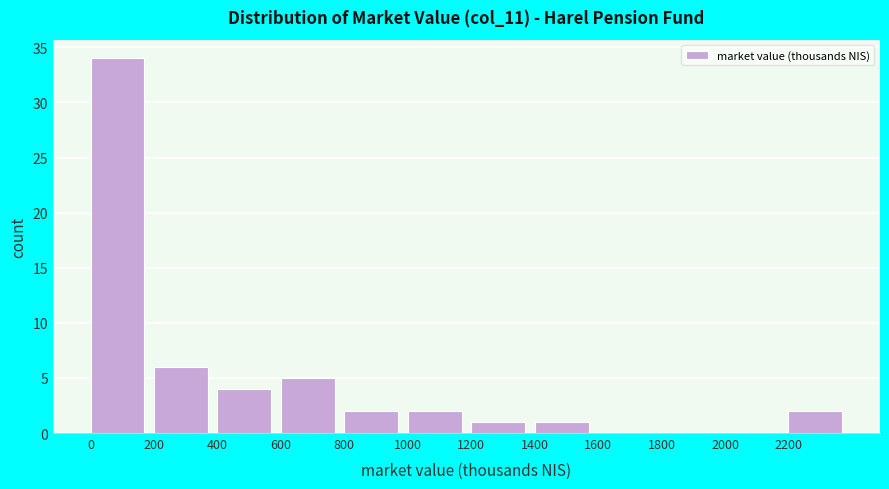

Over which range of the x-axis is the bar tallest?

0 to 200